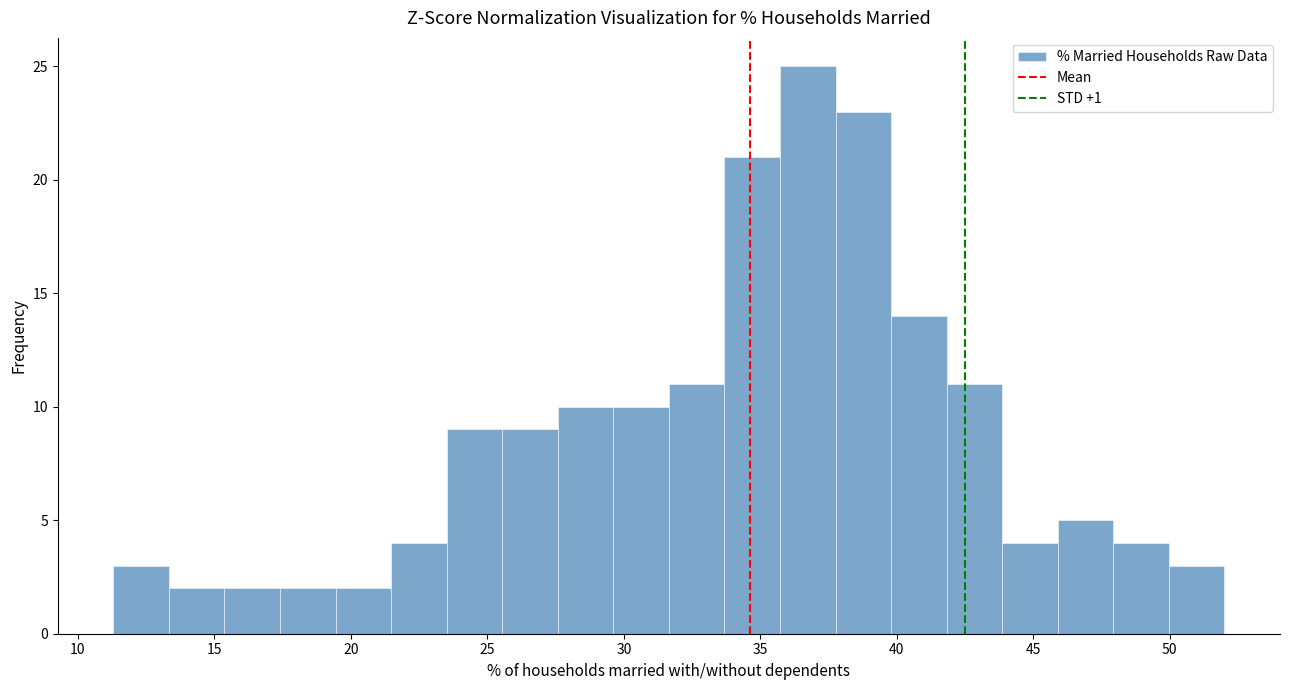

Reading left to right, list every bar in this chart as the range it spans on the x-axis followed by its height. Neither the bar edges nor the heights are printed on the chart, so give them approximately, as read against the axes.

11.5 to 13.5: 3
13.5 to 15.5: 2
15.5 to 17.5: 2
17.5 to 19.5: 2
19.5 to 21.5: 2
21.5 to 23.5: 4
23.5 to 25.5: 9
25.5 to 27.5: 9
27.5 to 29.5: 10
29.5 to 31.5: 10
31.5 to 33.5: 11
33.5 to 35.5: 21
35.5 to 38.0: 25
38.0 to 40.0: 23
40.0 to 42.0: 14
42.0 to 44.0: 11
44.0 to 46.0: 4
46.0 to 48.0: 5
48.0 to 50.0: 4
50.0 to 52.0: 3